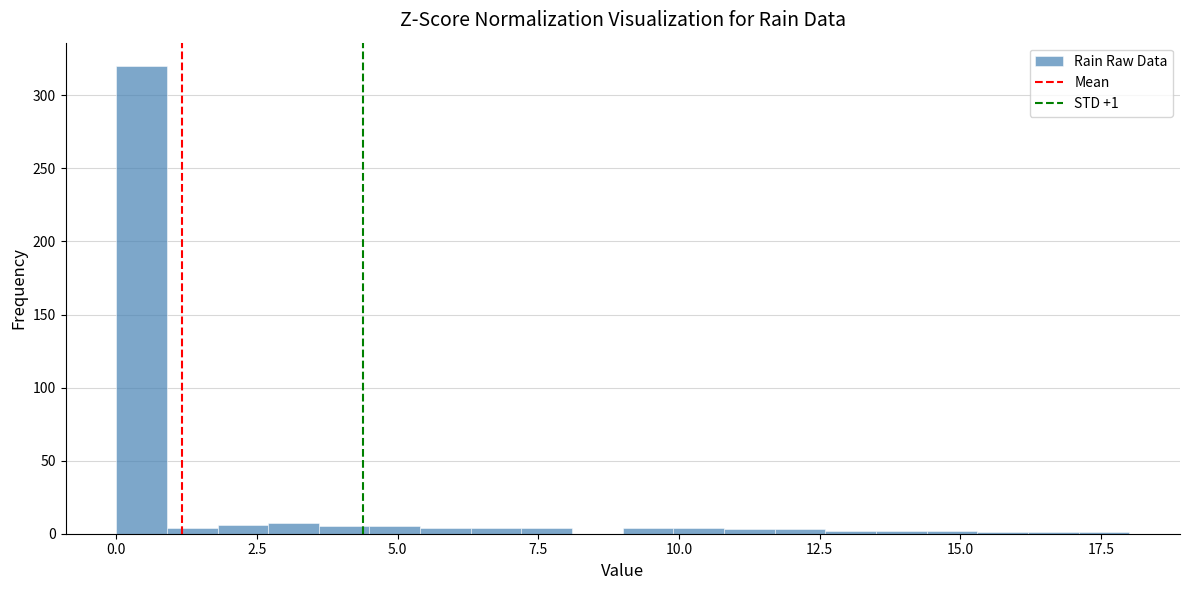

Read against the x-axis, roughly where is the centre of the tallest bar?

0.5